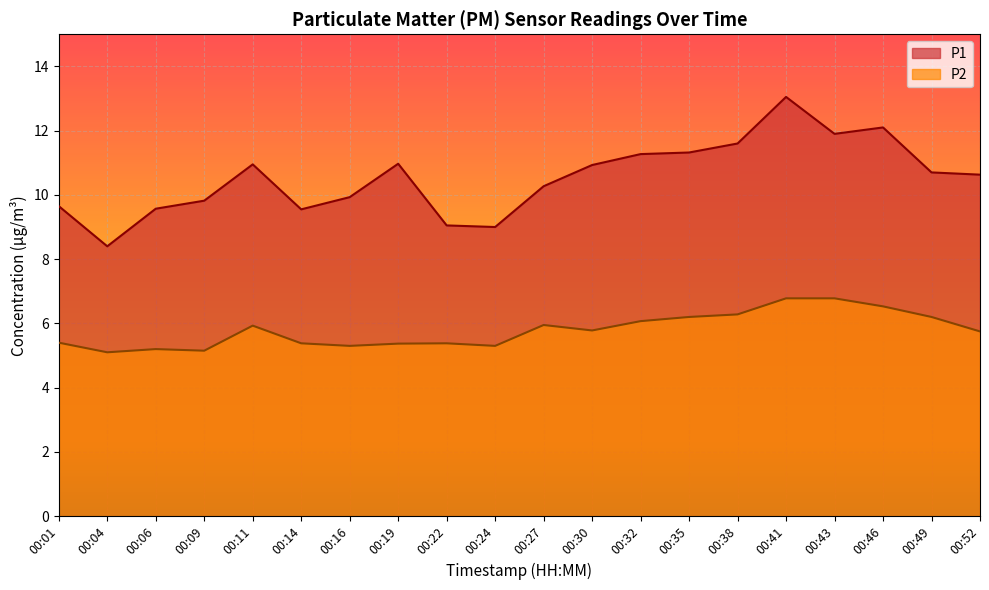

What are all the series names shown in the legend?

P1, P2